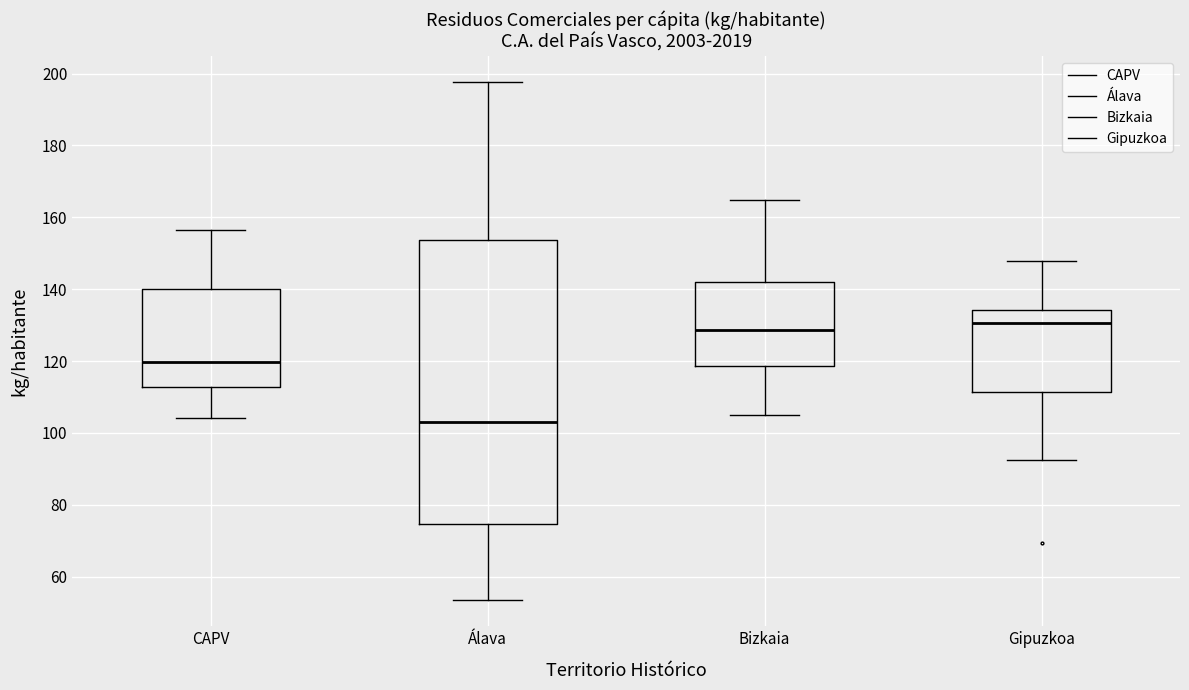

Reading left to right, read every box against the y-axis: the position of its median line, the range the box covers, and the ends of its whiskers. The values are not printed on the chart, so give them approximately, as read against the axis.

CAPV: median 120, box 112 to 140, whiskers 104 to 156
Álava: median 104, box 74 to 154, whiskers 54 to 198
Bizkaia: median 128, box 118 to 142, whiskers 104 to 164
Gipuzkoa: median 130, box 112 to 134, whiskers 92 to 148